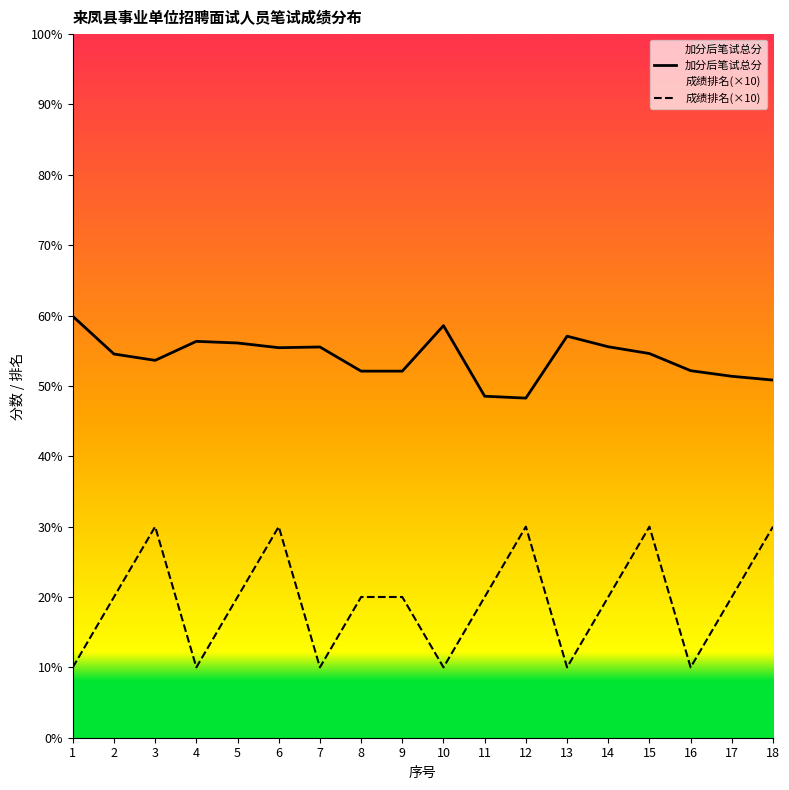

Reading left to right, what are all the values shown in this chart?

加分后笔试总分: 1=59.9	2=54.5	3=53.6	4=56.3	5=56.1	6=55.4	7=55.5	8=52.1	9=52.1	10=58.6	11=48.5	12=48.3	13=57.1	14=55.6	15=54.6	16=52.2	17=51.4	18=50.8
成绩排名(×10): 1=10.0	2=20.0	3=30.0	4=10.0	5=20.0	6=30.0	7=10.0	8=20.0	9=20.0	10=10.0	11=20.0	12=30.0	13=10.0	14=20.0	15=30.0	16=10.0	17=20.0	18=30.0